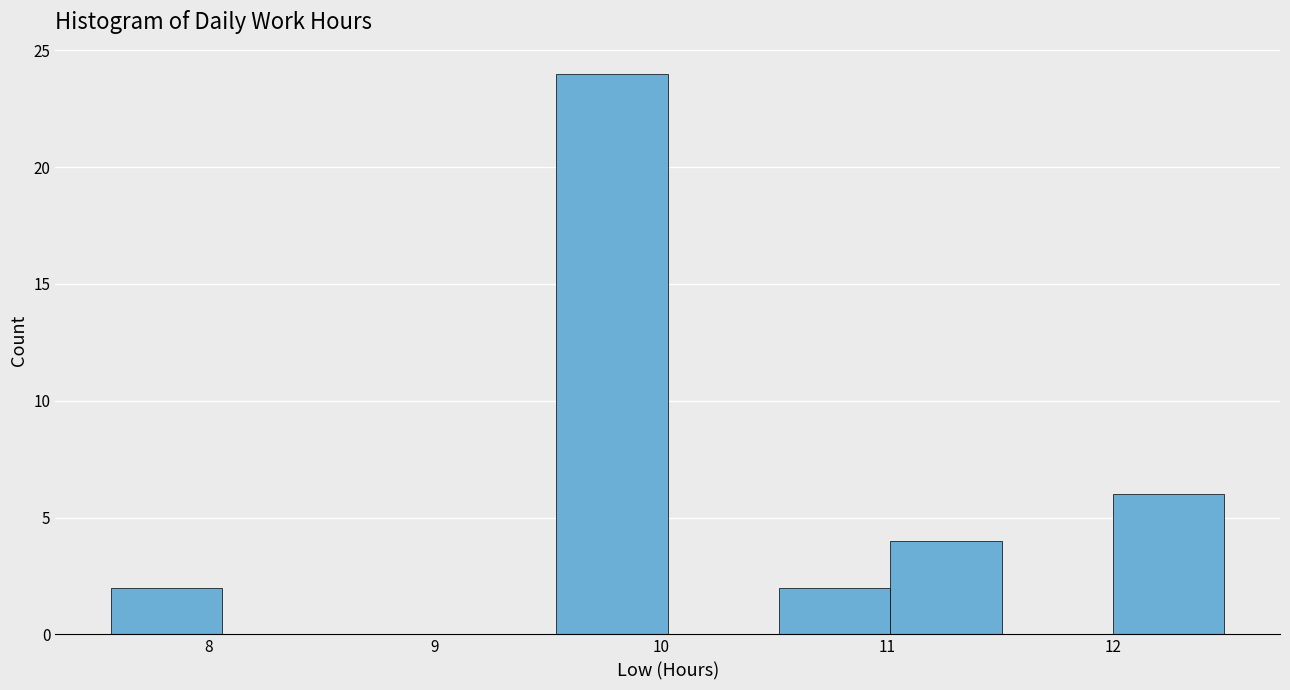

Reading left to right, list every bar in this chart as the range it spans on the x-axis followed by its height. Neither the bar edges nor the heights are printed on the chart, so give them approximately, as read against the axes.

7.6 to 8.1: 2
8.1 to 8.6: 0
8.6 to 9.0: 0
9.0 to 9.5: 0
9.5 to 10.0: 24
10.0 to 10.5: 0
10.5 to 11.0: 2
11.0 to 11.5: 4
11.5 to 12.0: 0
12.0 to 12.5: 6